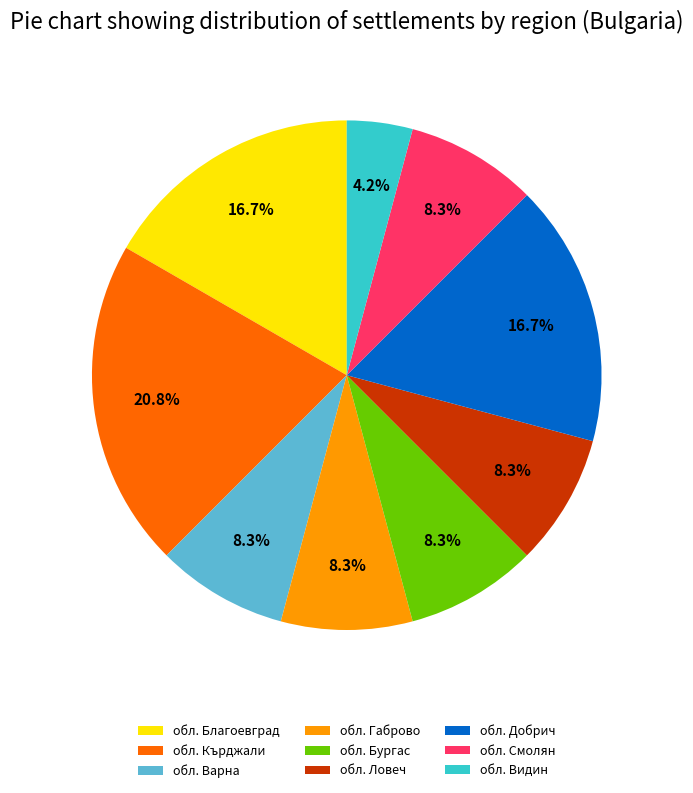

True or false: обл. Варна accounts for 35% of the total.

False